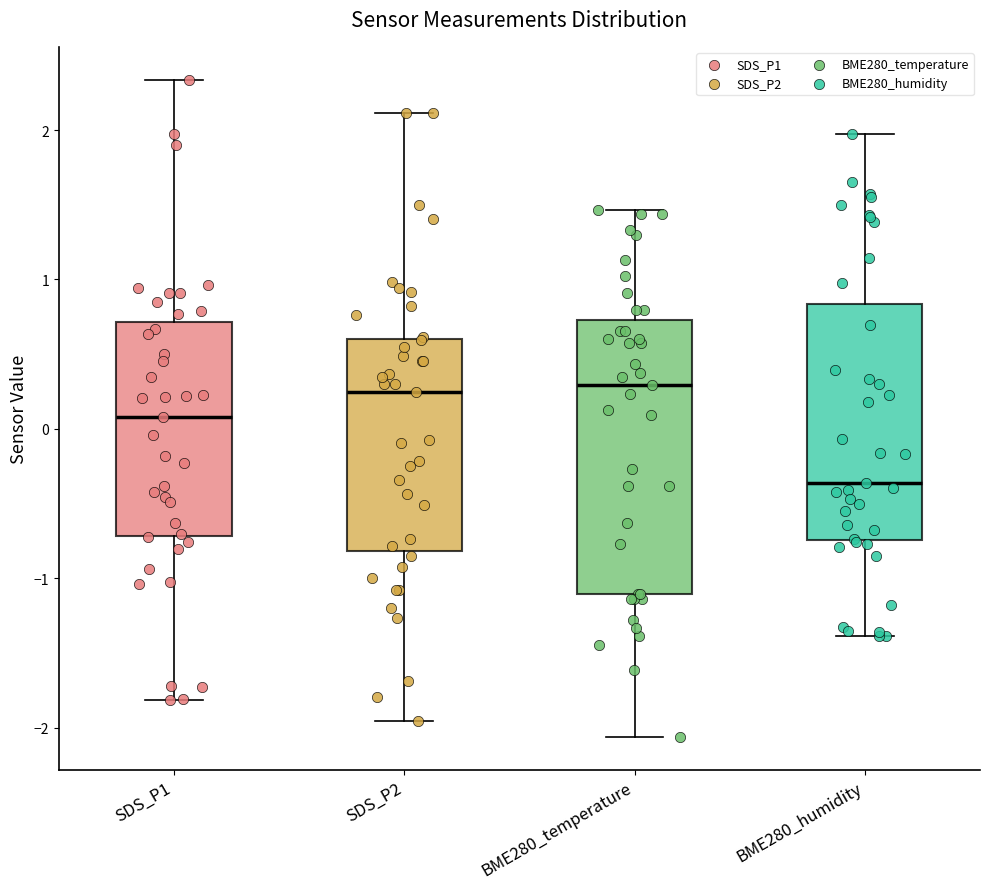

Where does the upper whisker of the box for SDS_P1 end on the y-axis? The values are not printed on the chart, so give them approximately, as read against the axis.

2.3